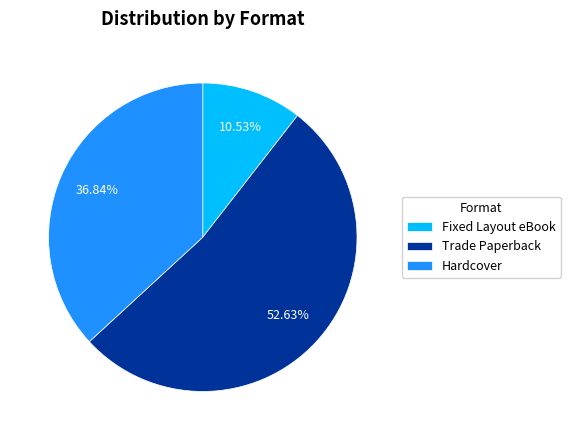

Is it true that Trade Paperback is 53% of the pie?

True